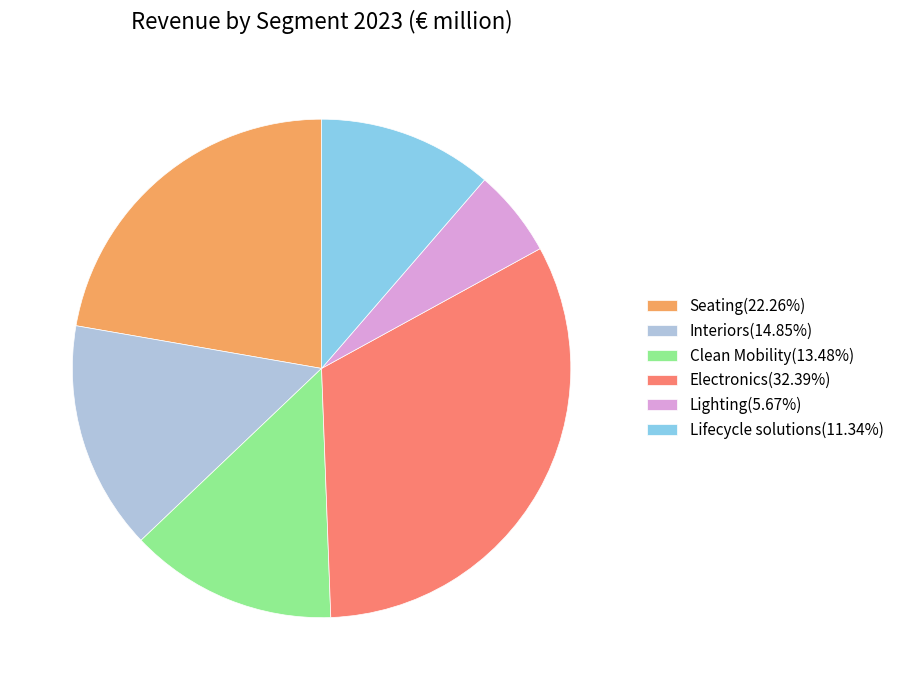

What is the ratio of the value at Lifecycle solutions(11.34%) to the value at Lighting(5.67%)?

2.0